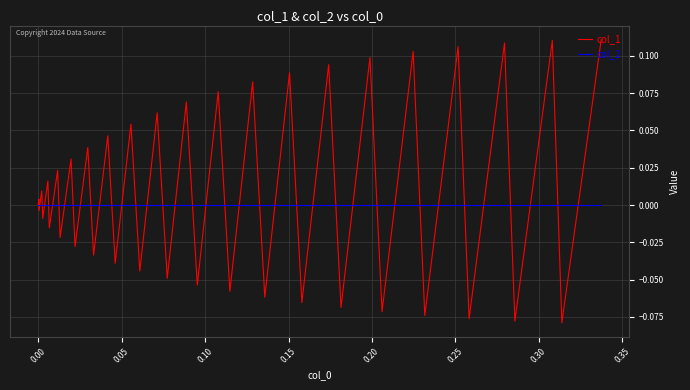

What are all the series names shown in the legend?

col_1, col_2